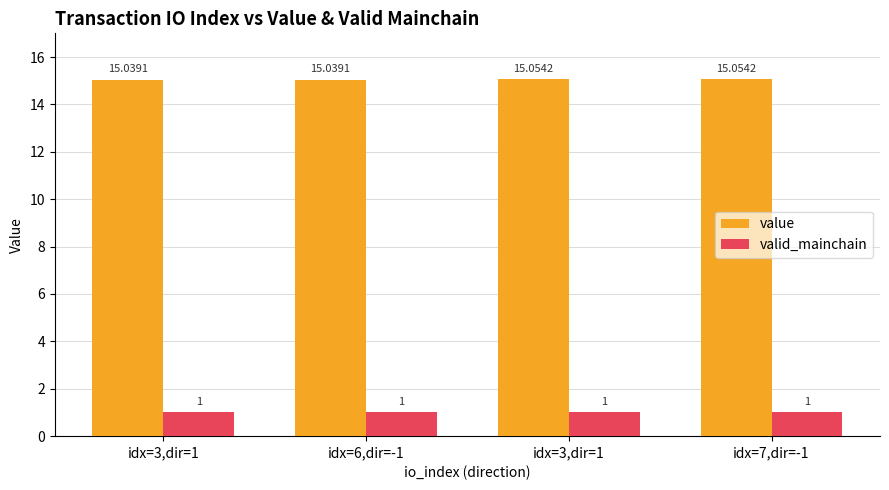

How many categories are shown in the chart?

4